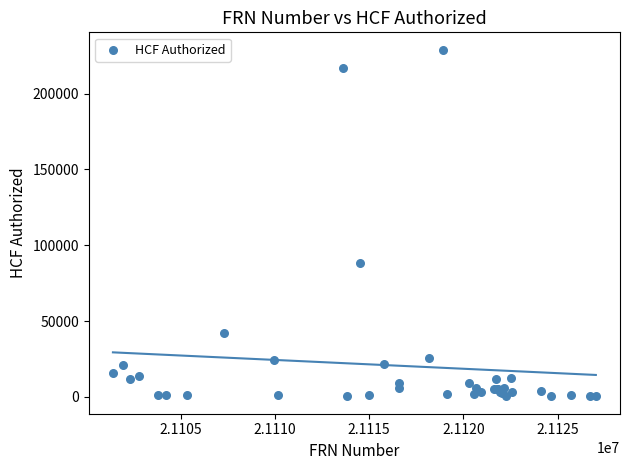

What Y value in the scatter plot is closest to 114701?

88668